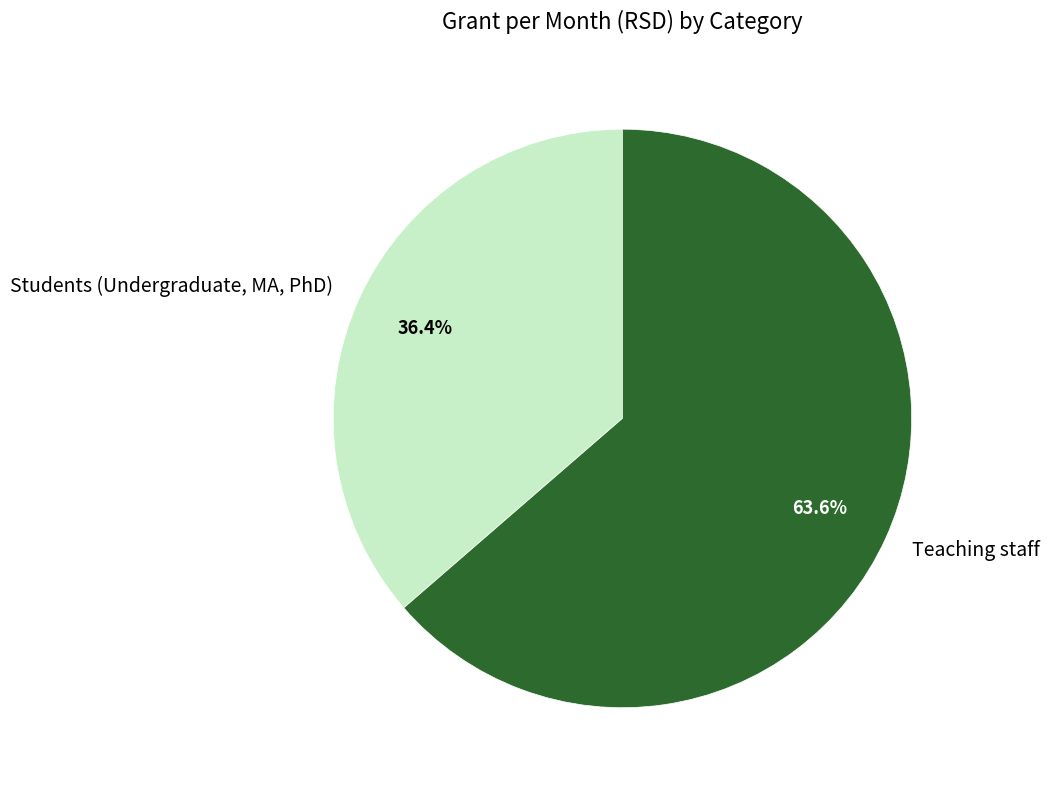

Is Teaching staff the majority of the pie?

Yes